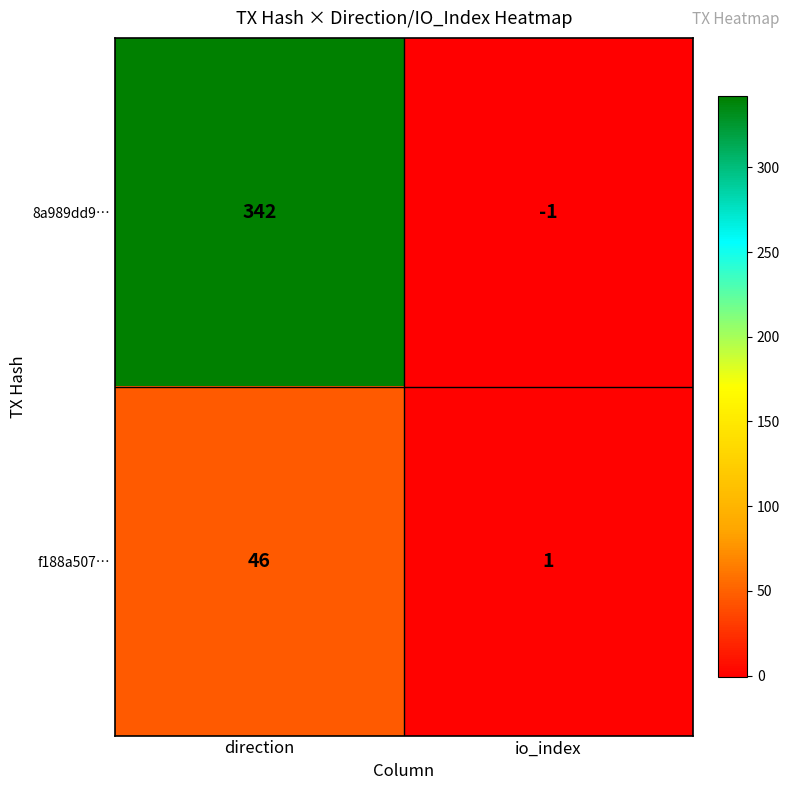

At how many categories does at least one series exceed 263?

1